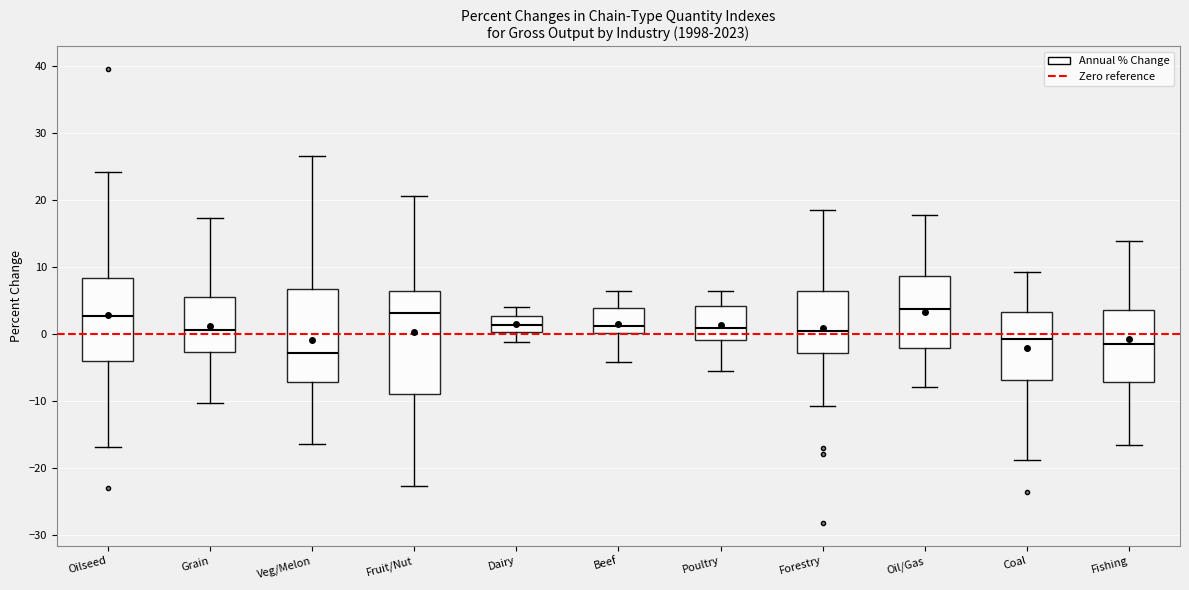

Which box is the tallest, from its lower edge to its upper edge?

Fruit/Nut